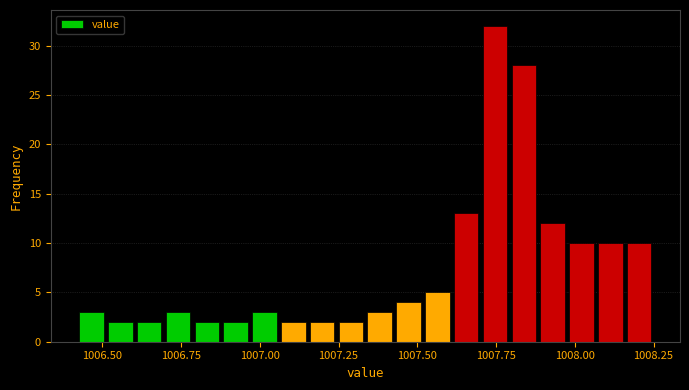

Around what value on the x-axis is the tallest bar? Give the approximate position of its centre, as read against the axis.

1007.75